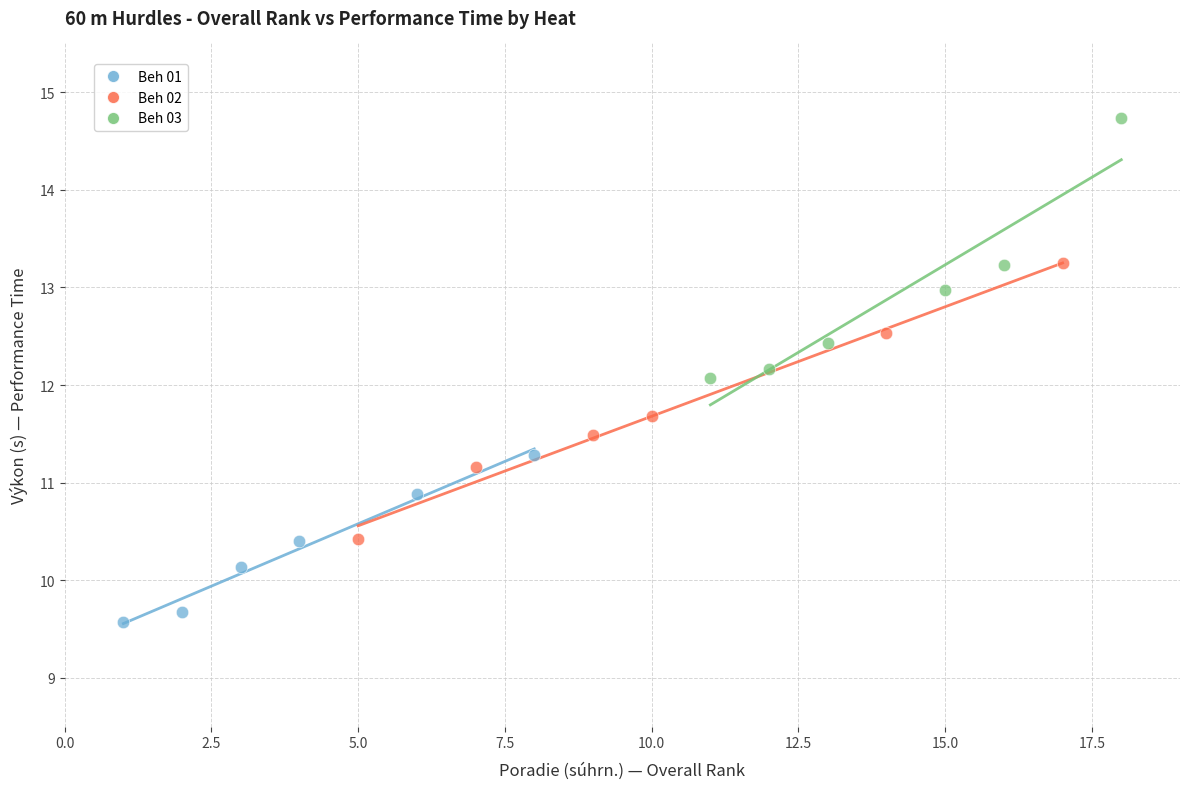

Which series contains the lowest Y value?

Beh 01